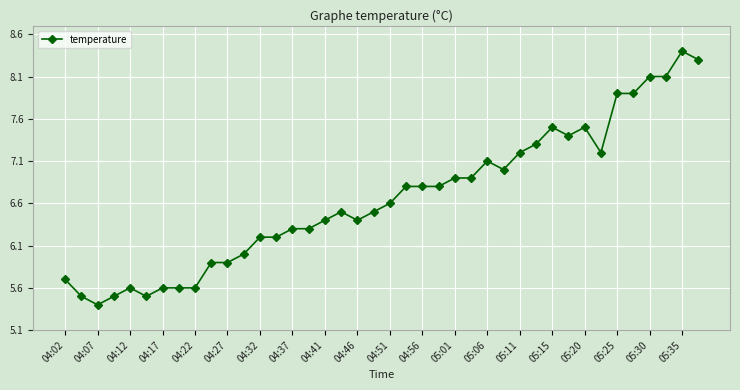

What is the greatest value displayed?

8.4